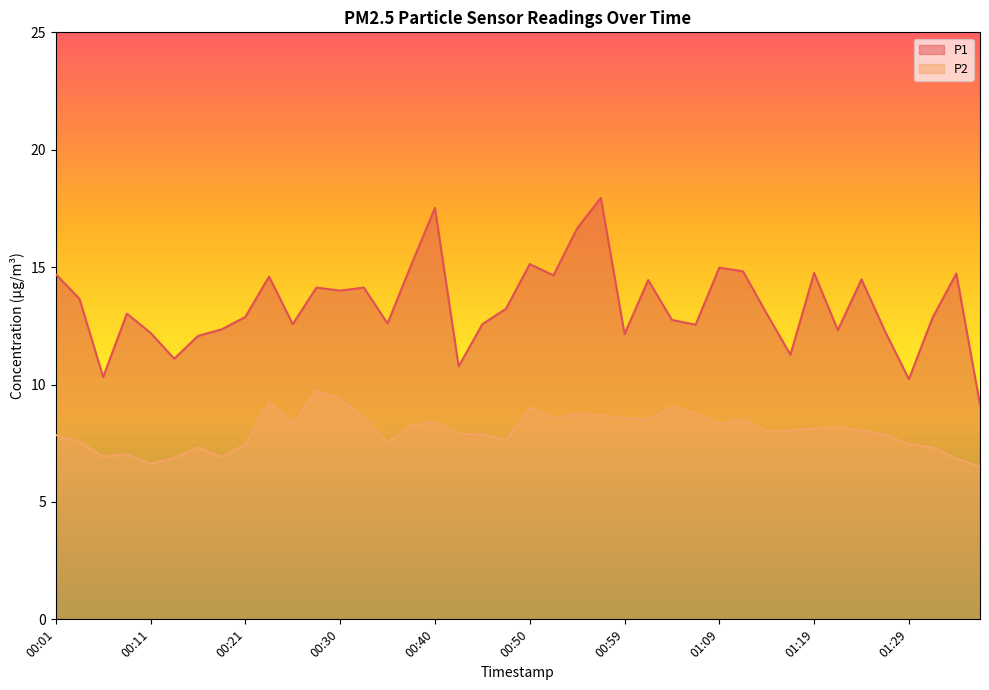

At which label does P1 first exceed 13?

00:01